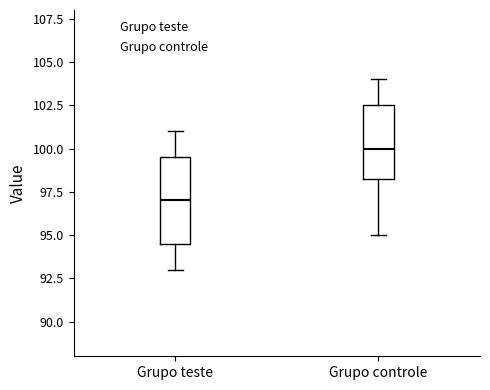

Which box's median line is the lowest?

Grupo teste